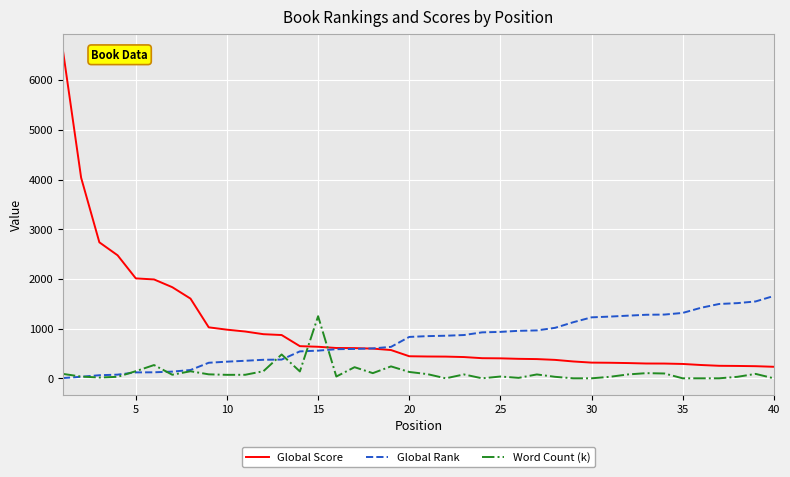

Which series ends up on top after the final intersection of Global Rank and Global Score?

Global Rank